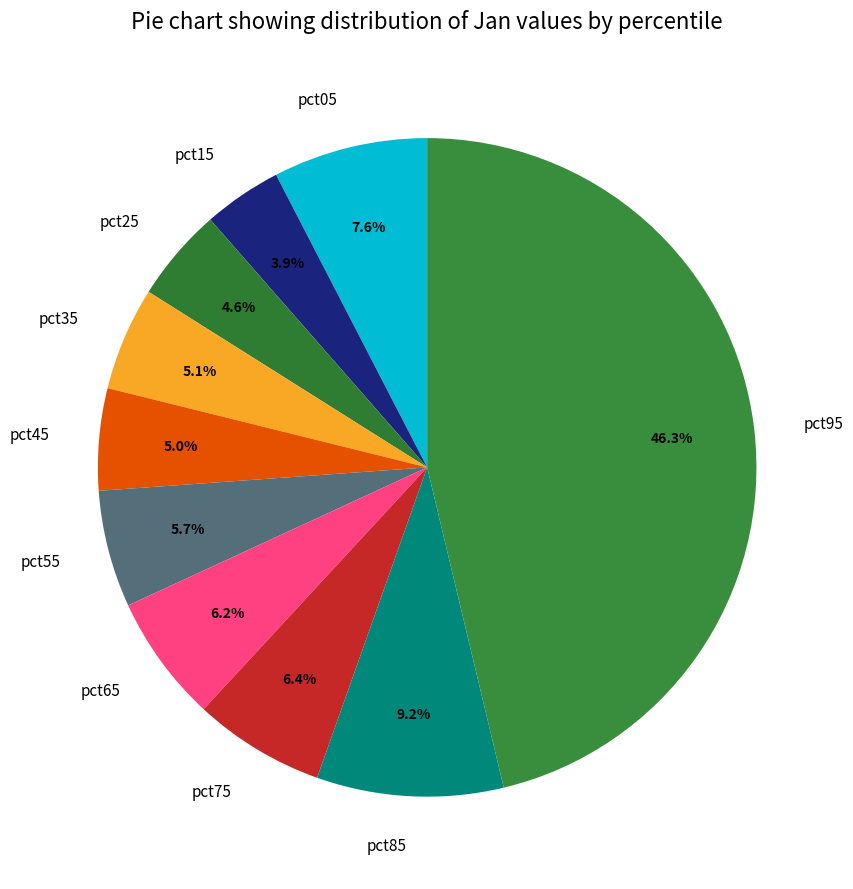

Which category has the biggest portion of the pie?

pct95